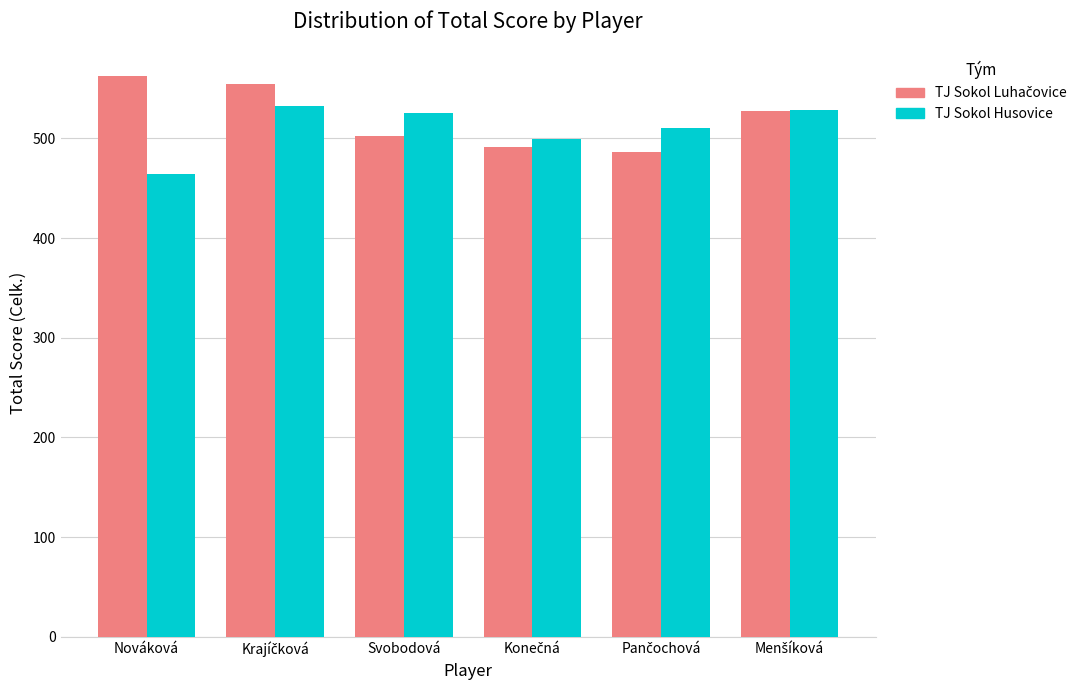

What value does the TJ Sokol Husovice series have at Nováková, to the nearest 10?

460